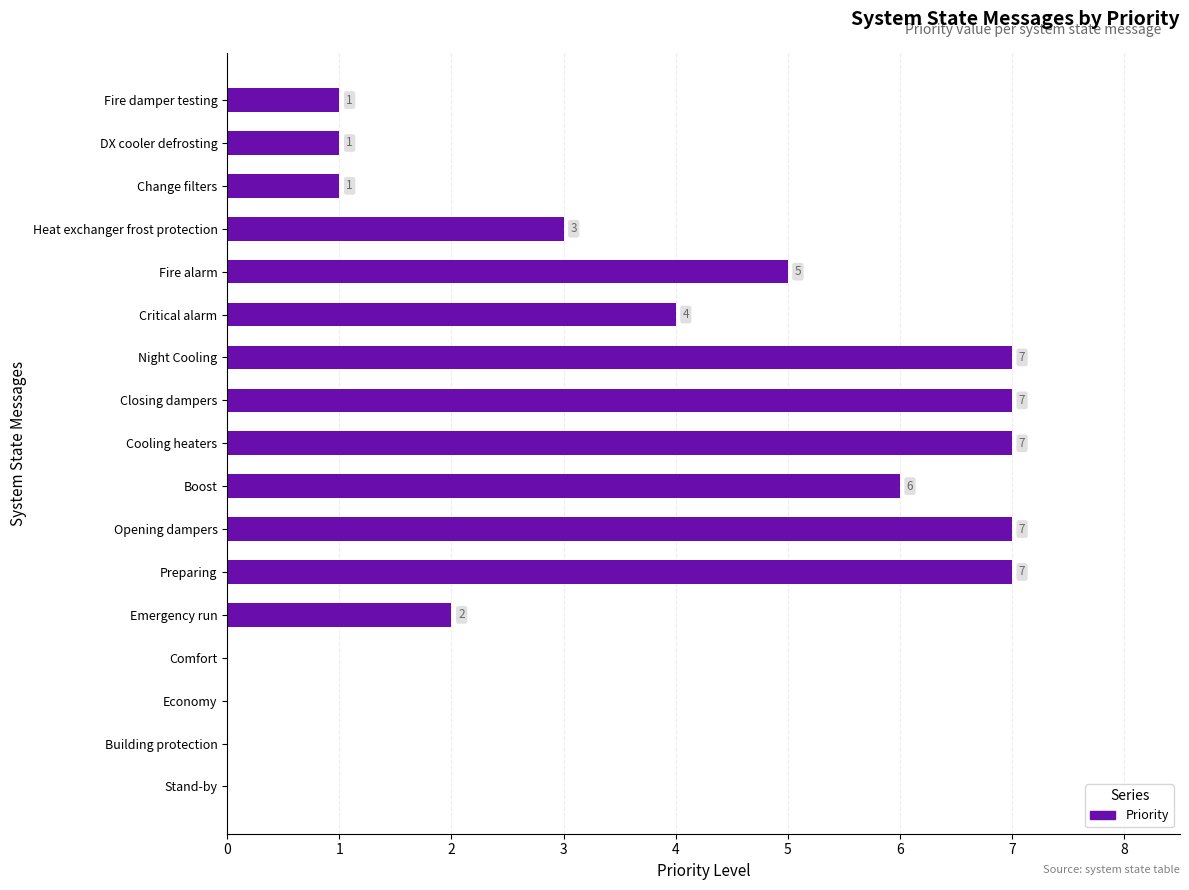

Is it true that the value at Change filters is 1?

True